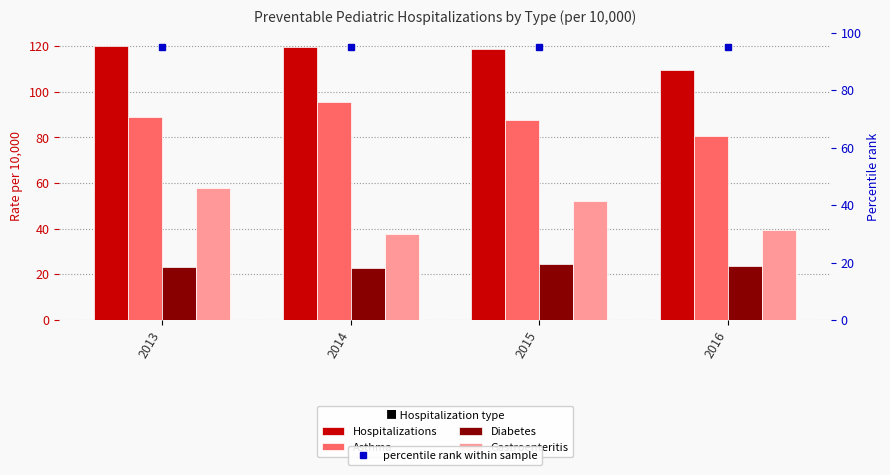

The Hospitalizations series shows 34.2 at 2014. True or false?

False